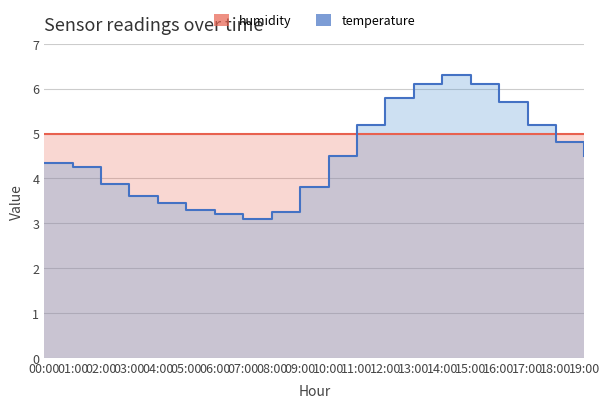

How many values in the temperature series are below 4?

8